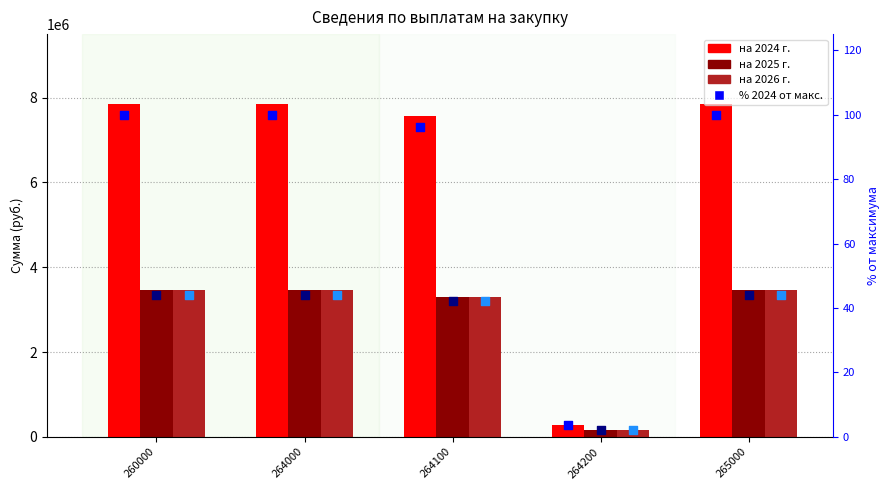

At how many categories does at least one series exceed 1666543?

4